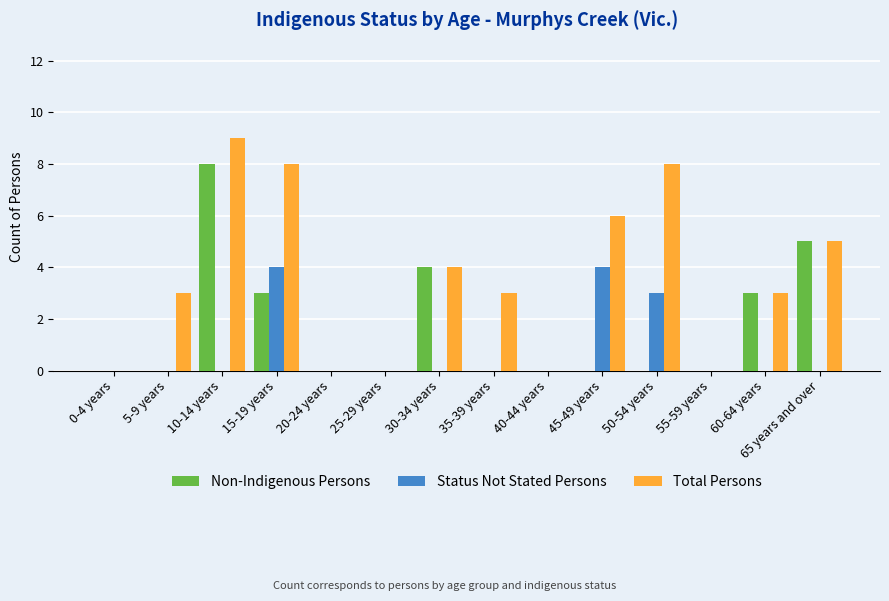

Which series has the largest total across all categories?

Total Persons